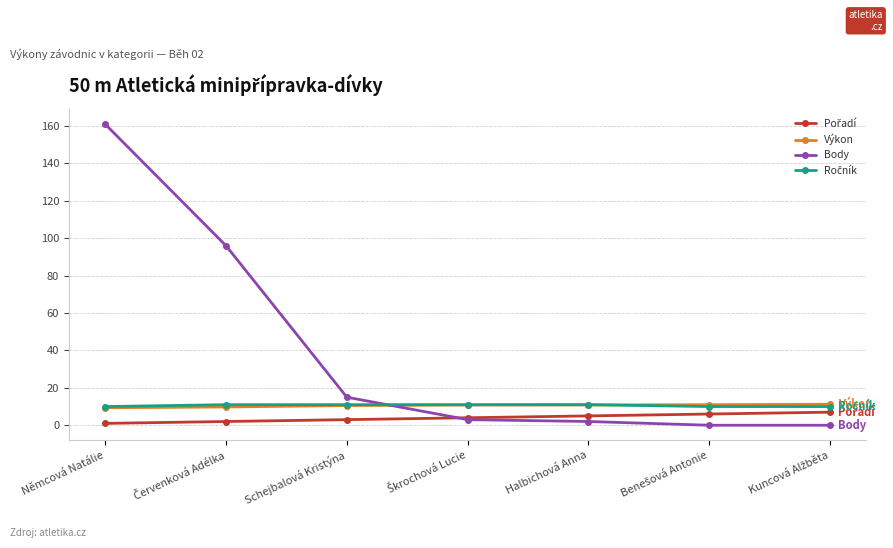

The value of Body at Schejbalová Kristýna is 15.0. True or false?

True